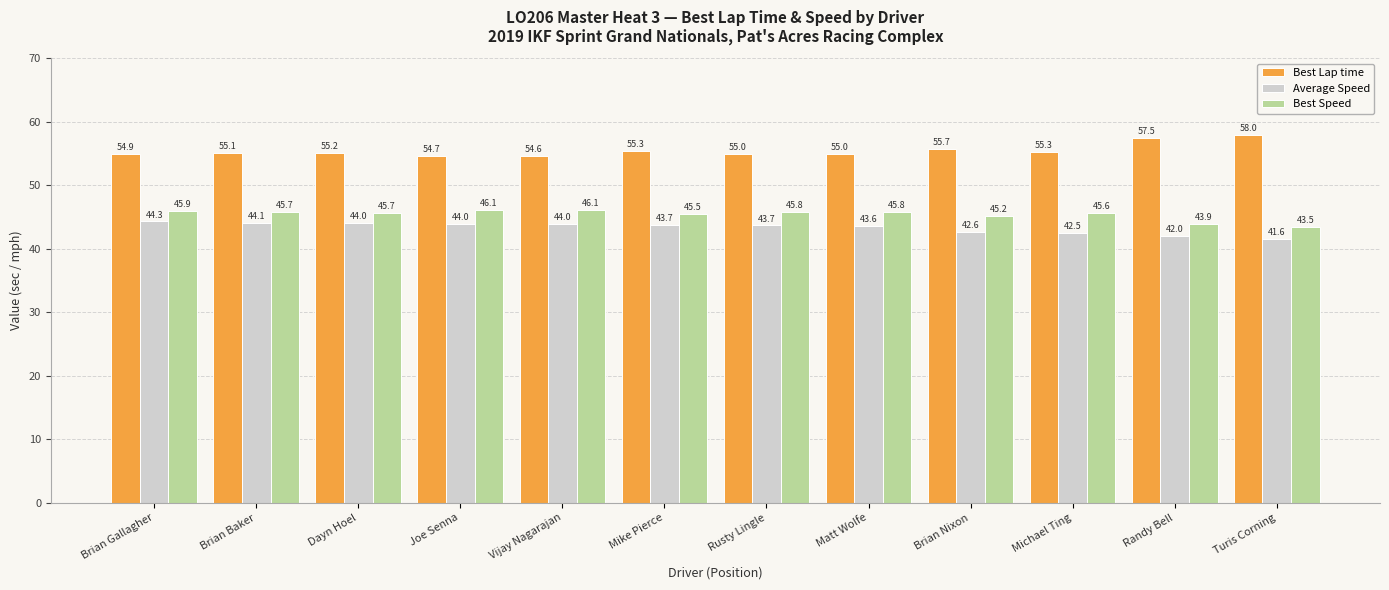

The value of Best Speed at Joe Senna is 46.1. True or false?

True